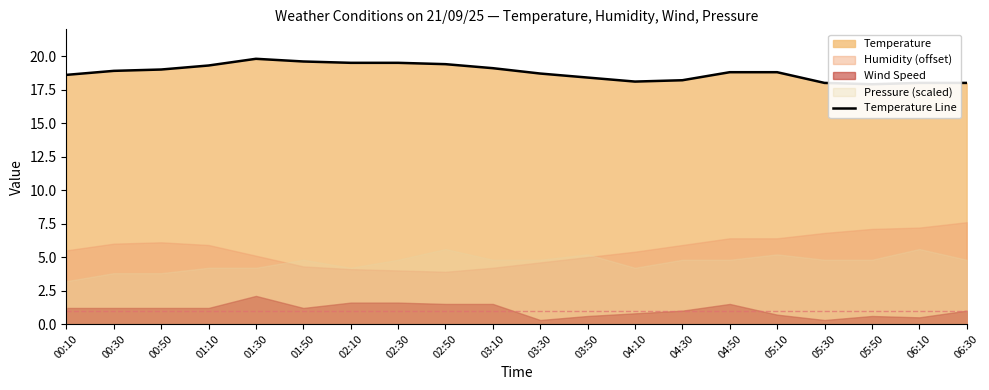

True or false: the data shows 18.8 at 04:50.

True